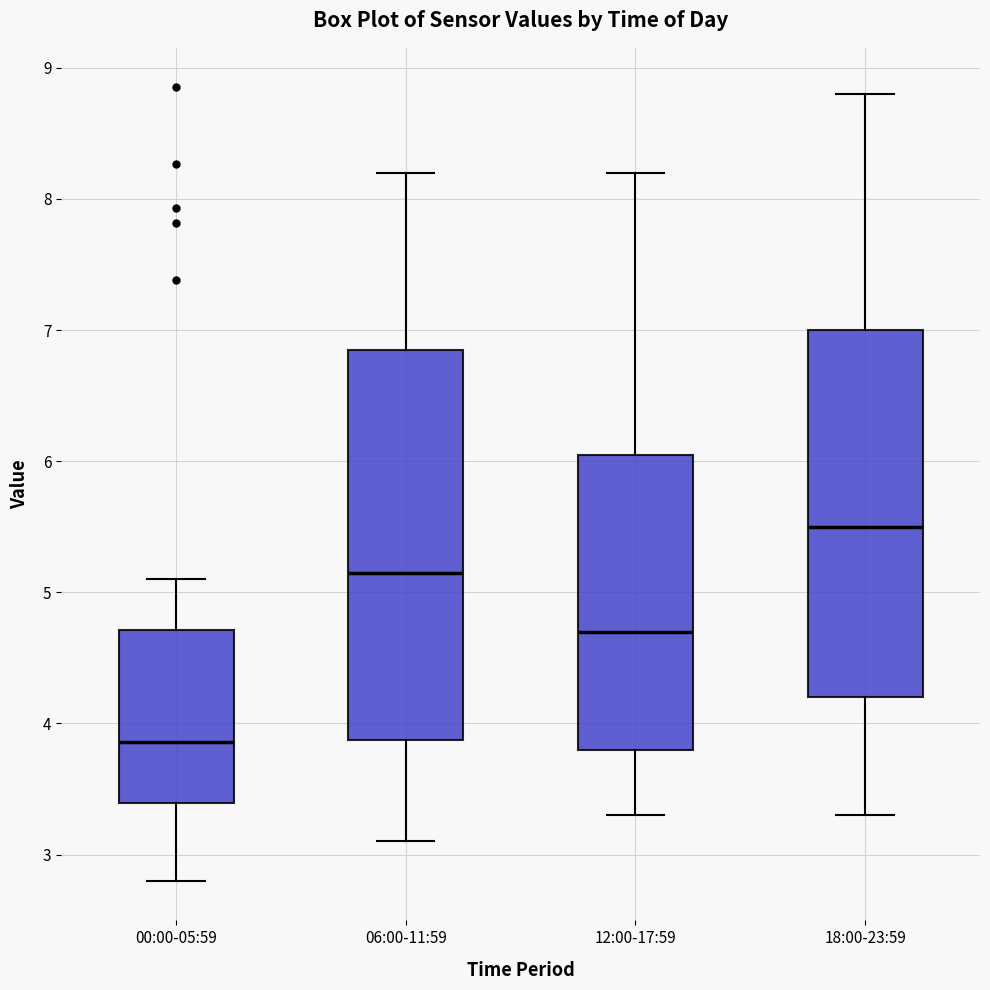

Which box has the lowest median line?

00:00-05:59